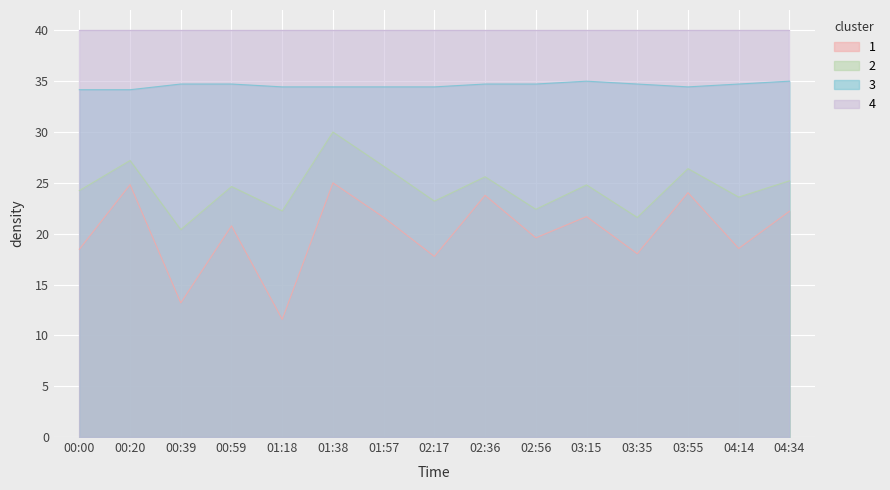

Which series changed the most between 01:38 and 02:36?

SDS_P2